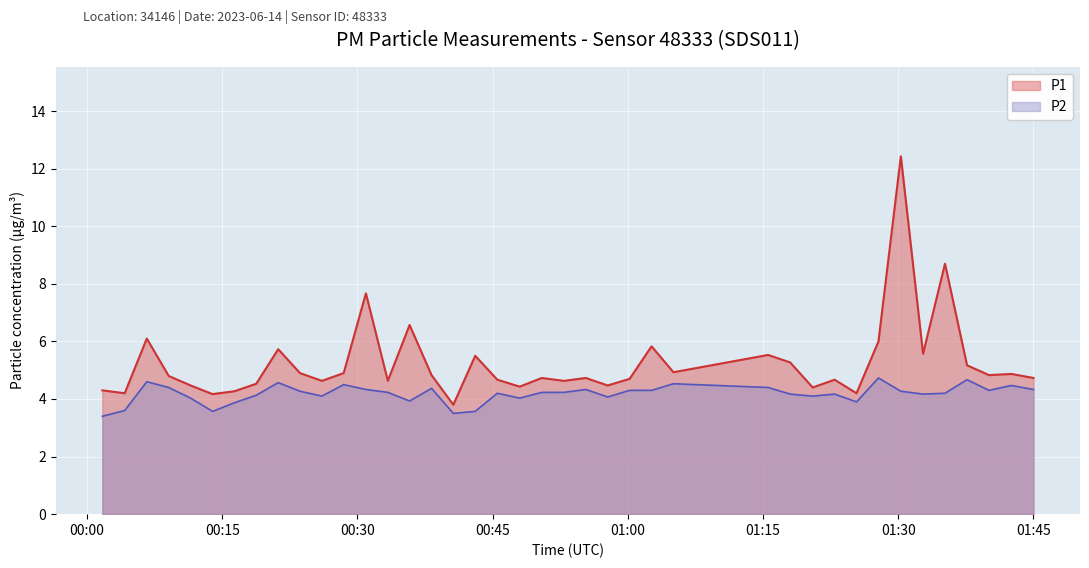

How many distinct data groups are displayed?

2